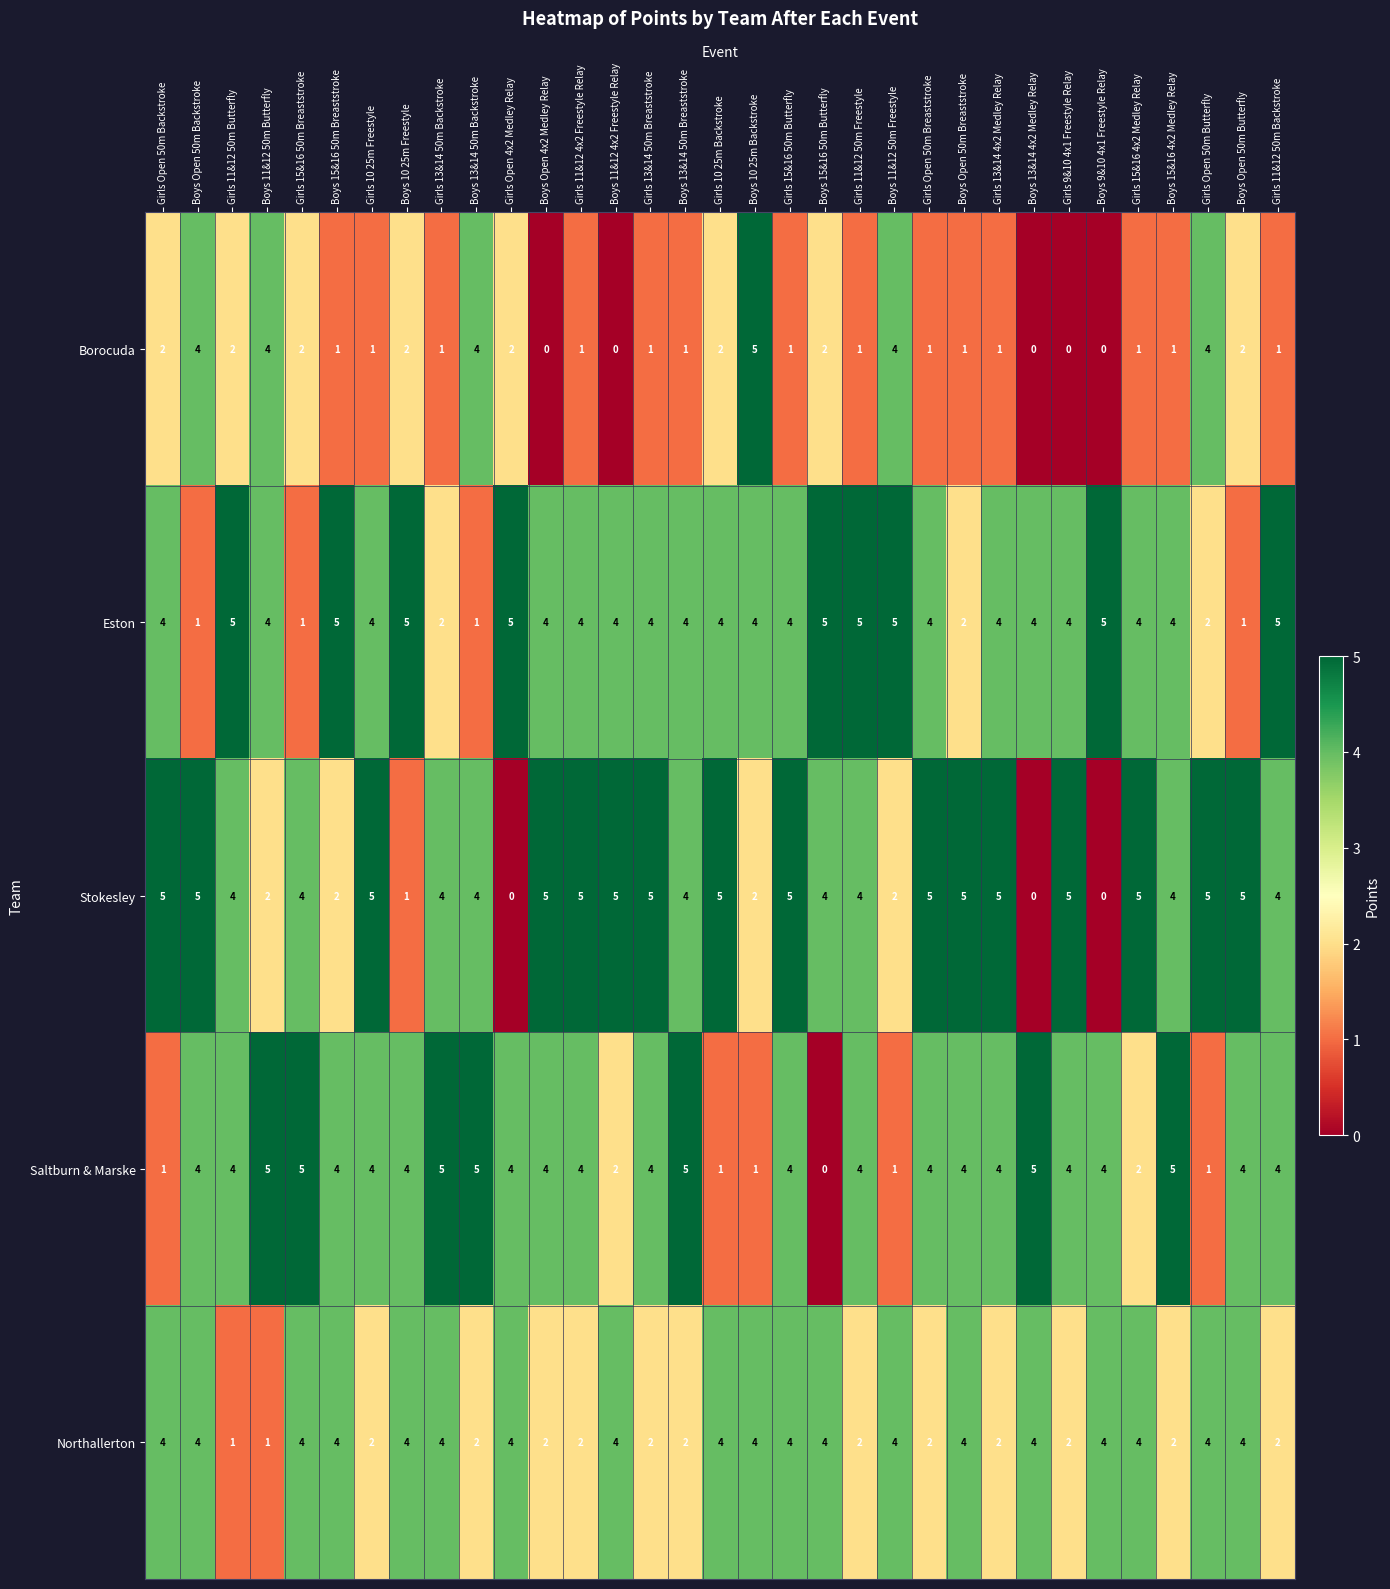

What is the total value across all series at Girls 11&12 50m Freestyle?

16